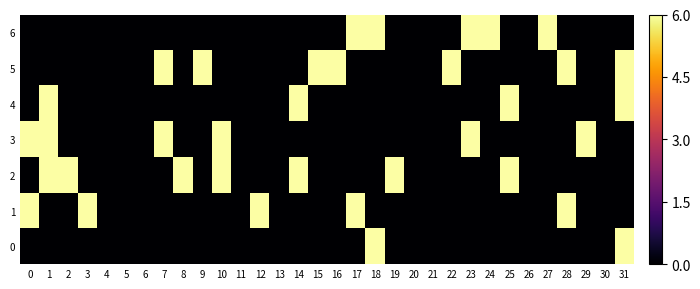

Reading left to right, what are all the values shown in this chart?

6: 0=0	1=0	2=0	3=0	4=0	5=0	6=0	7=0	8=0	9=0	10=0	11=0	12=0	13=0	14=0	15=0	16=0	17=22	18=22	19=0	20=0	21=0	22=0	23=22	24=22	25=0	26=0	27=22	28=0	29=0	30=0	31=0
5: 0=0	1=0	2=0	3=0	4=0	5=0	6=0	7=22	8=0	9=22	10=0	11=0	12=0	13=0	14=0	15=22	16=22	17=0	18=0	19=0	20=0	21=0	22=22	23=0	24=0	25=0	26=0	27=0	28=22	29=0	30=0	31=22
4: 0=0	1=22	2=0	3=0	4=0	5=0	6=0	7=0	8=0	9=0	10=0	11=0	12=0	13=0	14=22	15=0	16=0	17=0	18=0	19=0	20=0	21=0	22=0	23=0	24=0	25=22	26=0	27=0	28=0	29=0	30=0	31=22
3: 0=22	1=22	2=0	3=0	4=0	5=0	6=0	7=22	8=0	9=0	10=22	11=0	12=0	13=0	14=0	15=0	16=0	17=0	18=0	19=0	20=0	21=0	22=0	23=22	24=0	25=0	26=0	27=0	28=0	29=22	30=0	31=0
2: 0=0	1=22	2=22	3=0	4=0	5=0	6=0	7=0	8=22	9=0	10=22	11=0	12=0	13=0	14=22	15=0	16=0	17=0	18=0	19=22	20=0	21=0	22=0	23=0	24=0	25=22	26=0	27=0	28=0	29=0	30=0	31=0
1: 0=22	1=0	2=0	3=22	4=0	5=0	6=0	7=0	8=0	9=0	10=0	11=0	12=22	13=0	14=0	15=0	16=0	17=22	18=0	19=0	20=0	21=0	22=0	23=0	24=0	25=0	26=0	27=0	28=22	29=0	30=0	31=0
0: 0=0	1=0	2=0	3=0	4=0	5=0	6=0	7=0	8=0	9=0	10=0	11=0	12=0	13=0	14=0	15=0	16=0	17=0	18=22	19=0	20=0	21=0	22=0	23=0	24=0	25=0	26=0	27=0	28=0	29=0	30=0	31=22